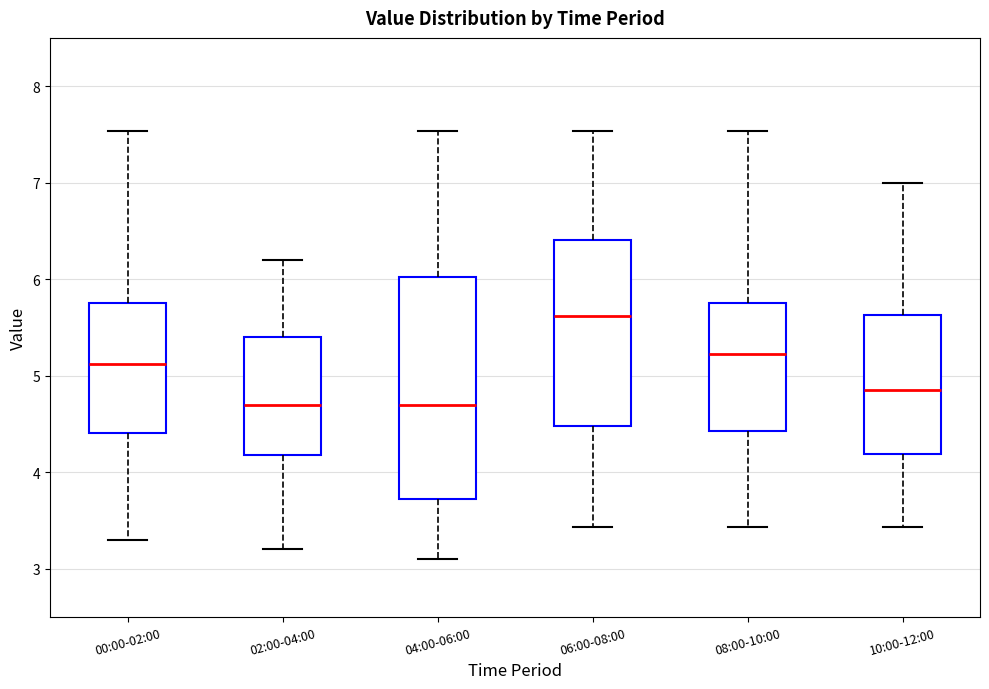

Where does the upper whisker of the box for 04:00-06:00 end on the y-axis? The values are not printed on the chart, so give them approximately, as read against the axis.

7.5